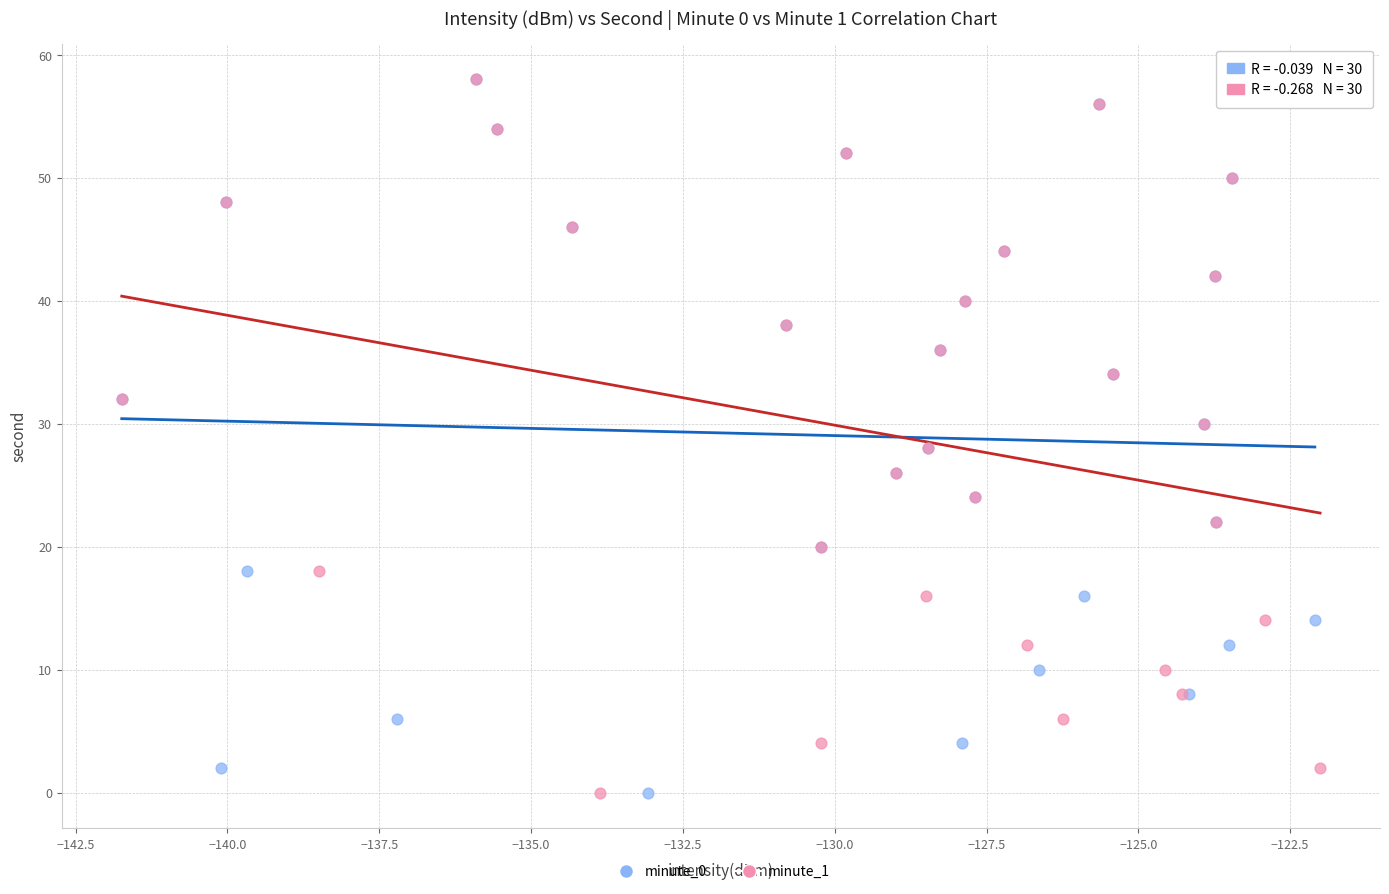

What are all the series names shown in the legend?

minute_0, minute_1